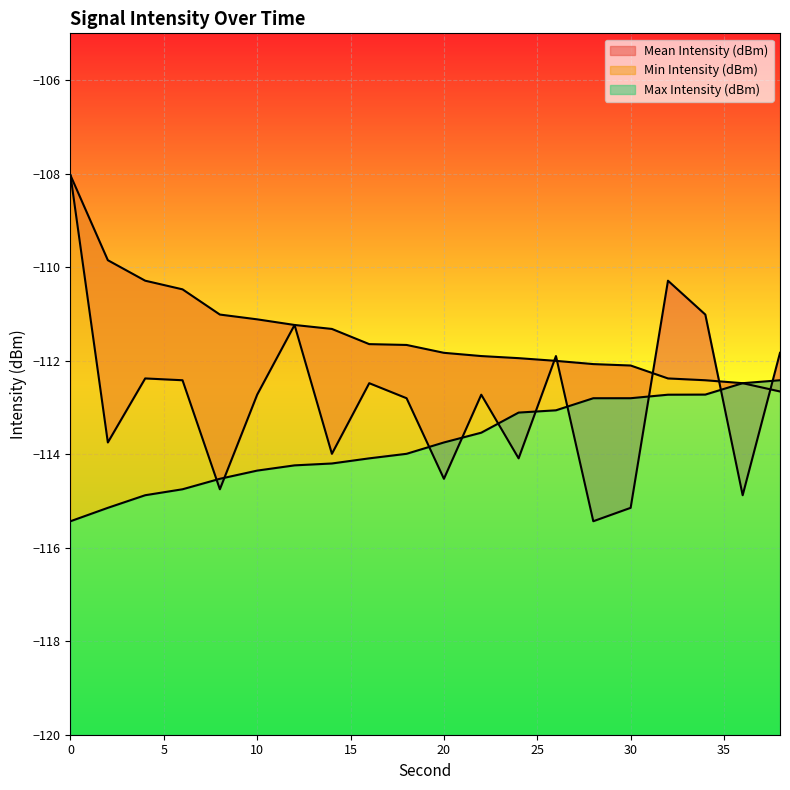

Reading left to right, transcribe all the data shown in this chart.

Mean Intensity (dBm): 0=-108.0	2=-113.7	4=-112.4	6=-112.4	8=-114.8	10=-112.7	12=-111.2	14=-114.0	16=-112.5	18=-112.8	20=-114.5	22=-112.7	24=-114.1	26=-111.9	28=-115.4	30=-115.1	32=-110.3	34=-111.0	36=-114.9	38=-111.8
Min Intensity (dBm): 0=-115.4	2=-115.1	4=-114.9	6=-114.8	8=-114.5	10=-114.4	12=-114.2	14=-114.2	16=-114.1	18=-114.0	20=-113.7	22=-113.5	24=-113.1	26=-113.1	28=-112.8	30=-112.8	32=-112.7	34=-112.7	36=-112.5	38=-112.4
Max Intensity (dBm): 0=-108.0	2=-109.9	4=-110.3	6=-110.5	8=-111.0	10=-111.1	12=-111.2	14=-111.3	16=-111.6	18=-111.7	20=-111.8	22=-111.9	24=-111.9	26=-112.0	28=-112.1	30=-112.1	32=-112.4	34=-112.4	36=-112.5	38=-112.7